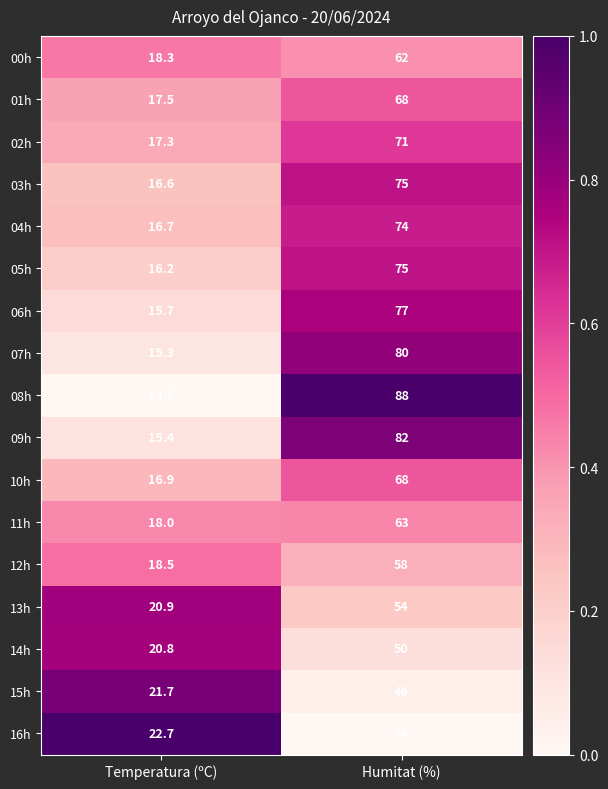

What is the difference between the maximum and minimum values in the 14h series?

29.2